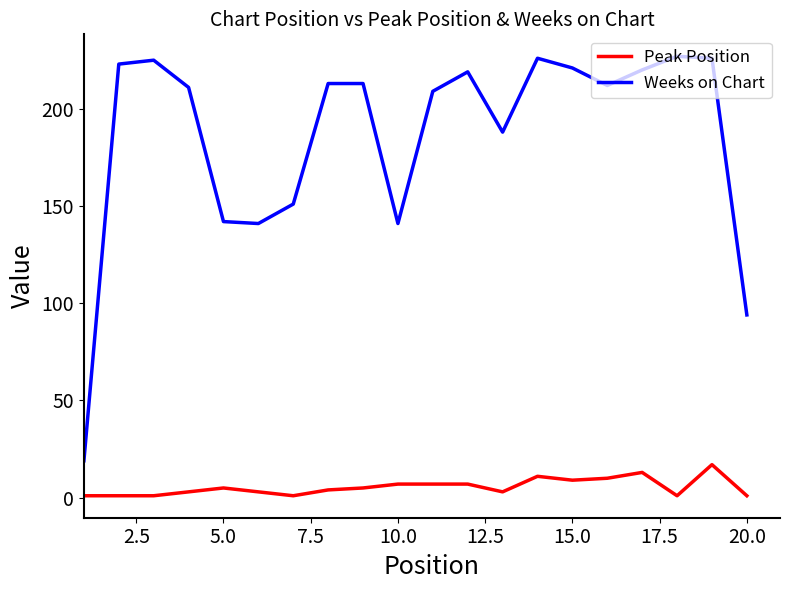

How many values in the Peak Position series are below 5?

10